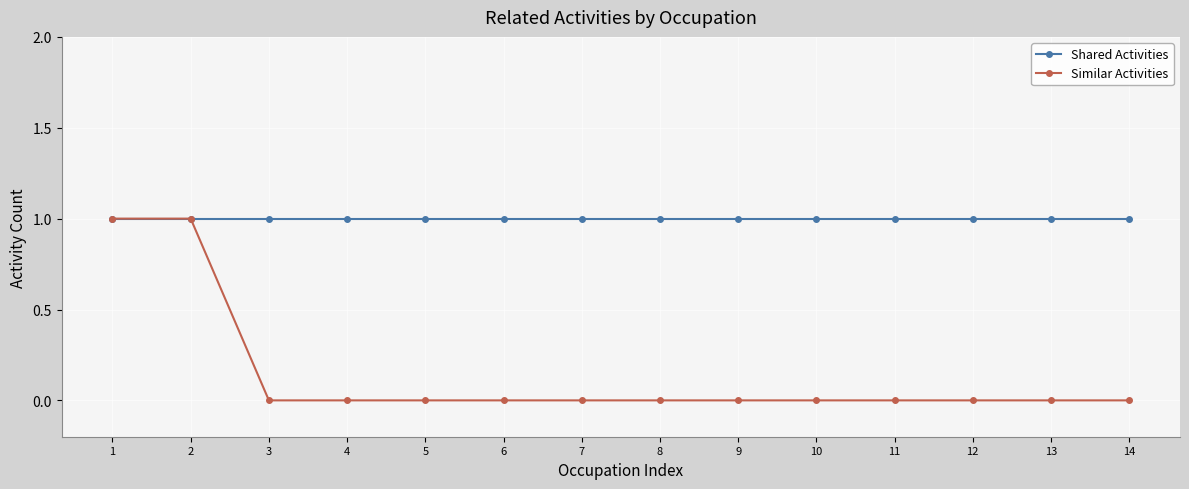

Which series has the largest total across all categories?

Shared Activities